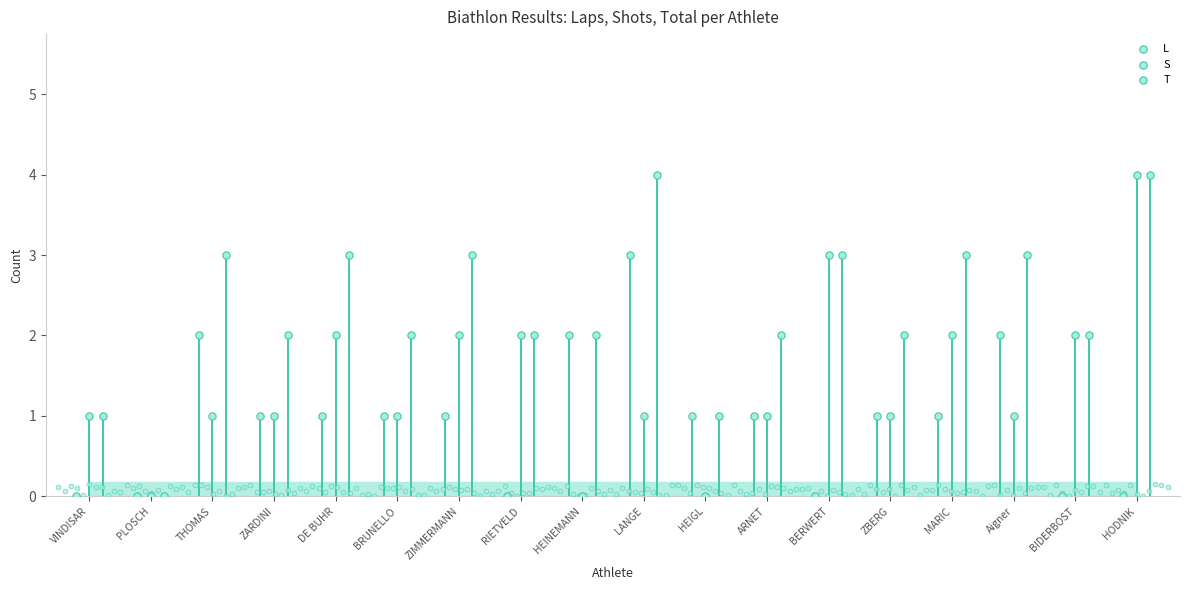

Which series contains the lowest Y value?

L